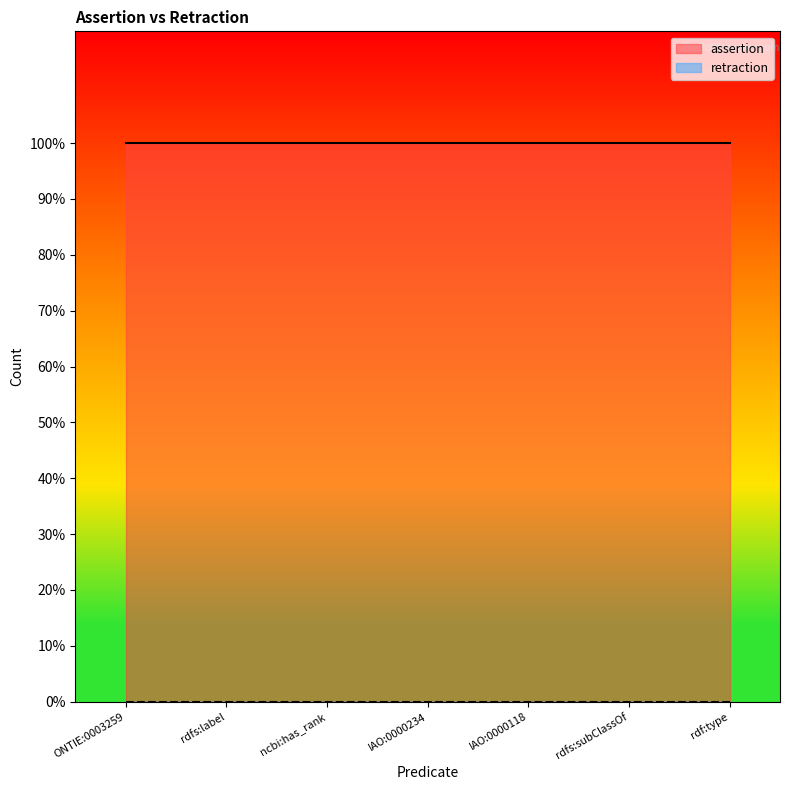

Count the number of categories in the chart.

7